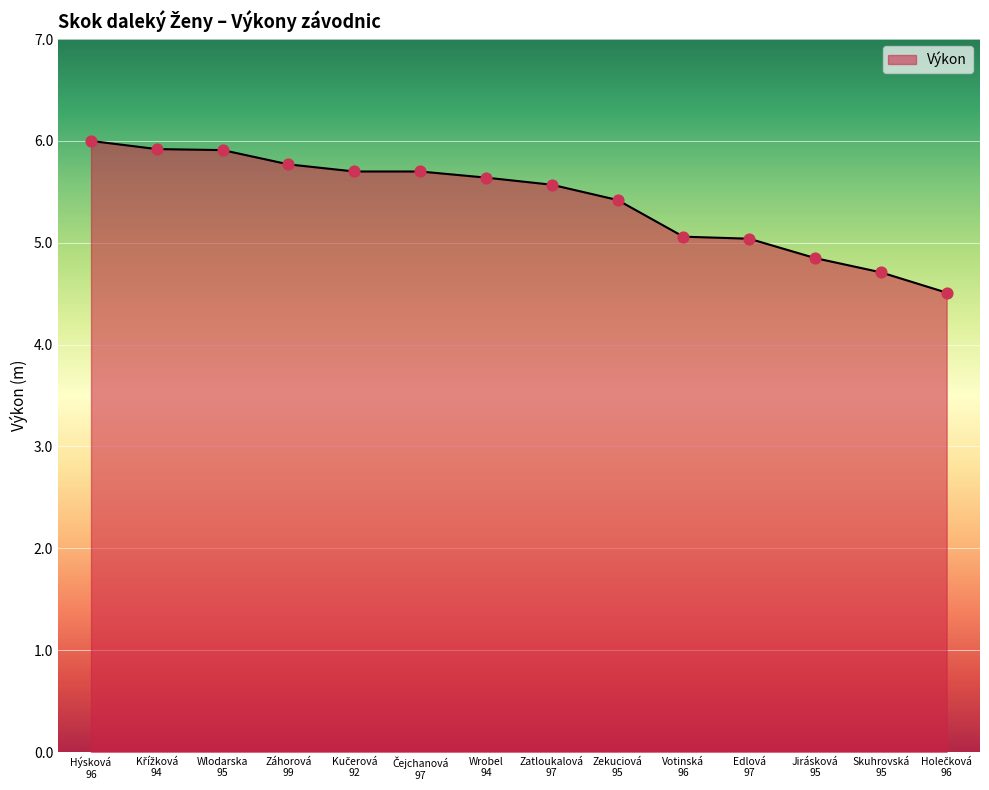

What is the ratio of the value at Votinská
96 to the value at Wlodarska
95?

0.9